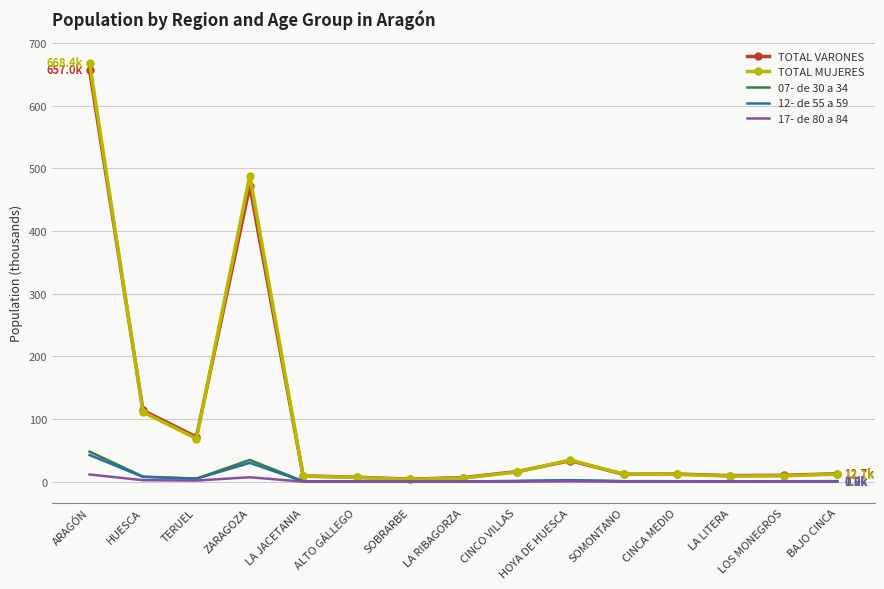

At which category is the sum across all series the highest?

ARAGÓN